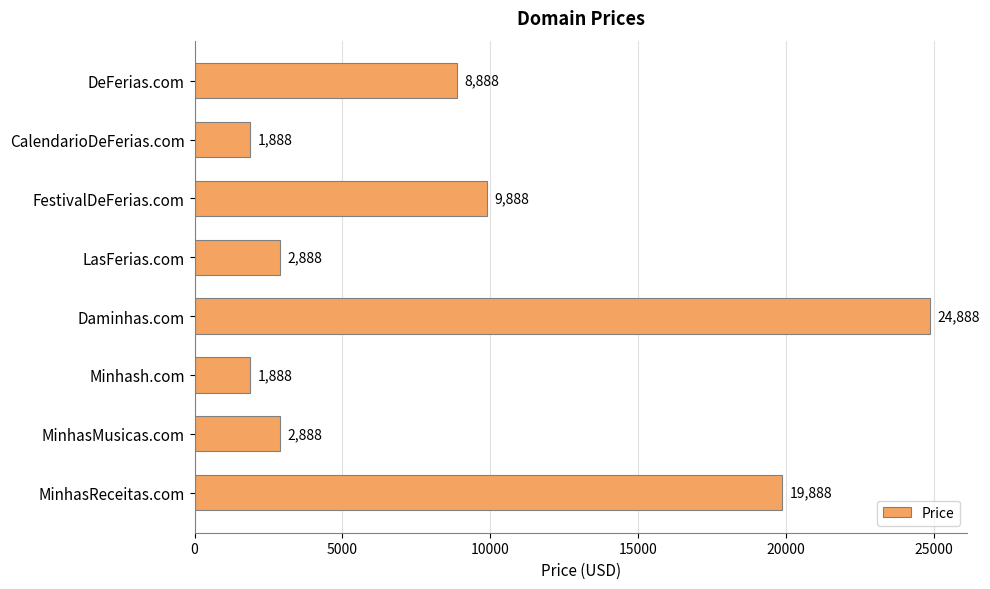

Reading top to bottom, transcribe all the data shown in this chart.

8888	1888	9888	2888	24888	1888	2888	19888